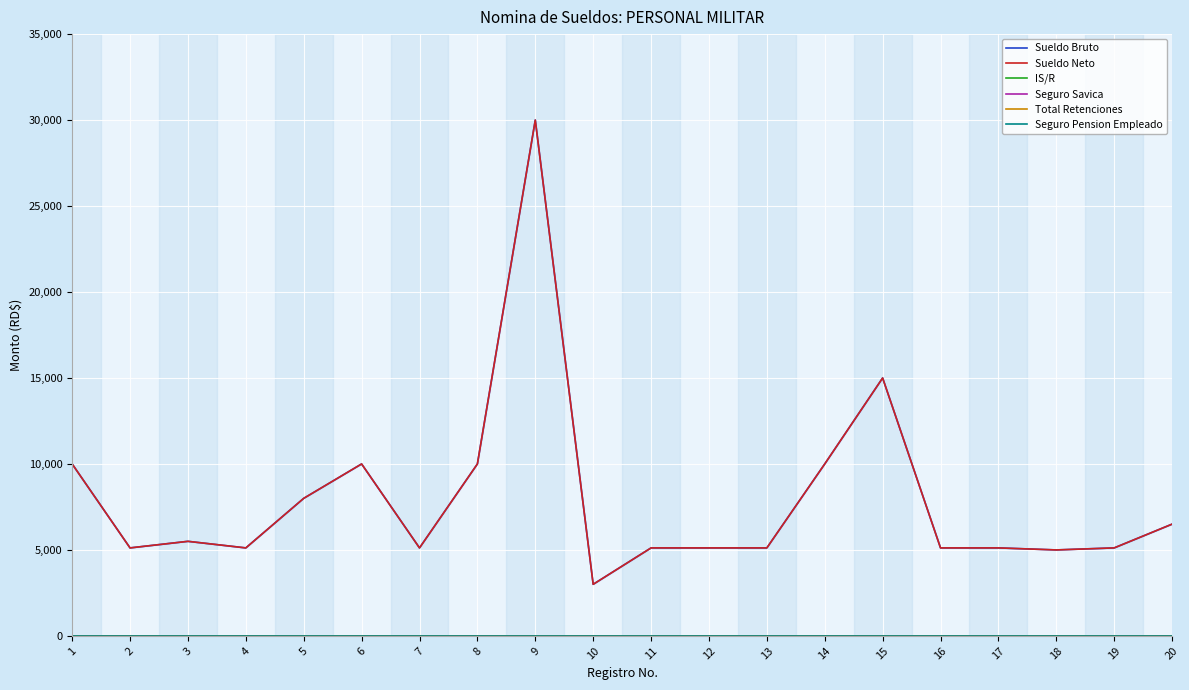

Which series changed the most between 3 and 18?

Sueldo Bruto